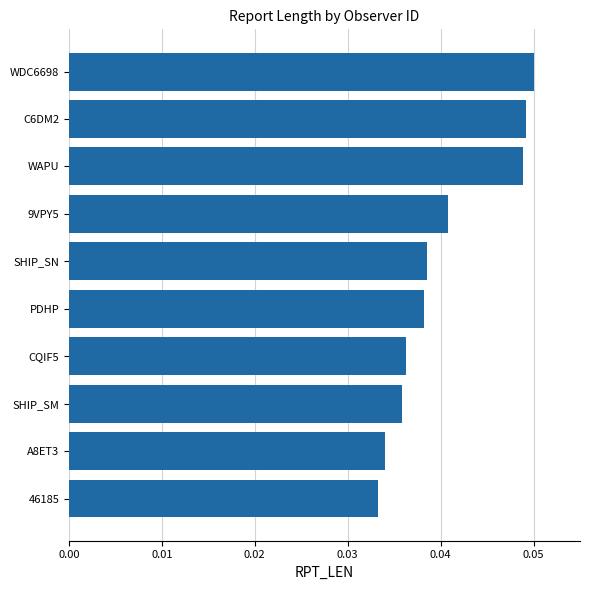

How many values are between 0 and 1?

10